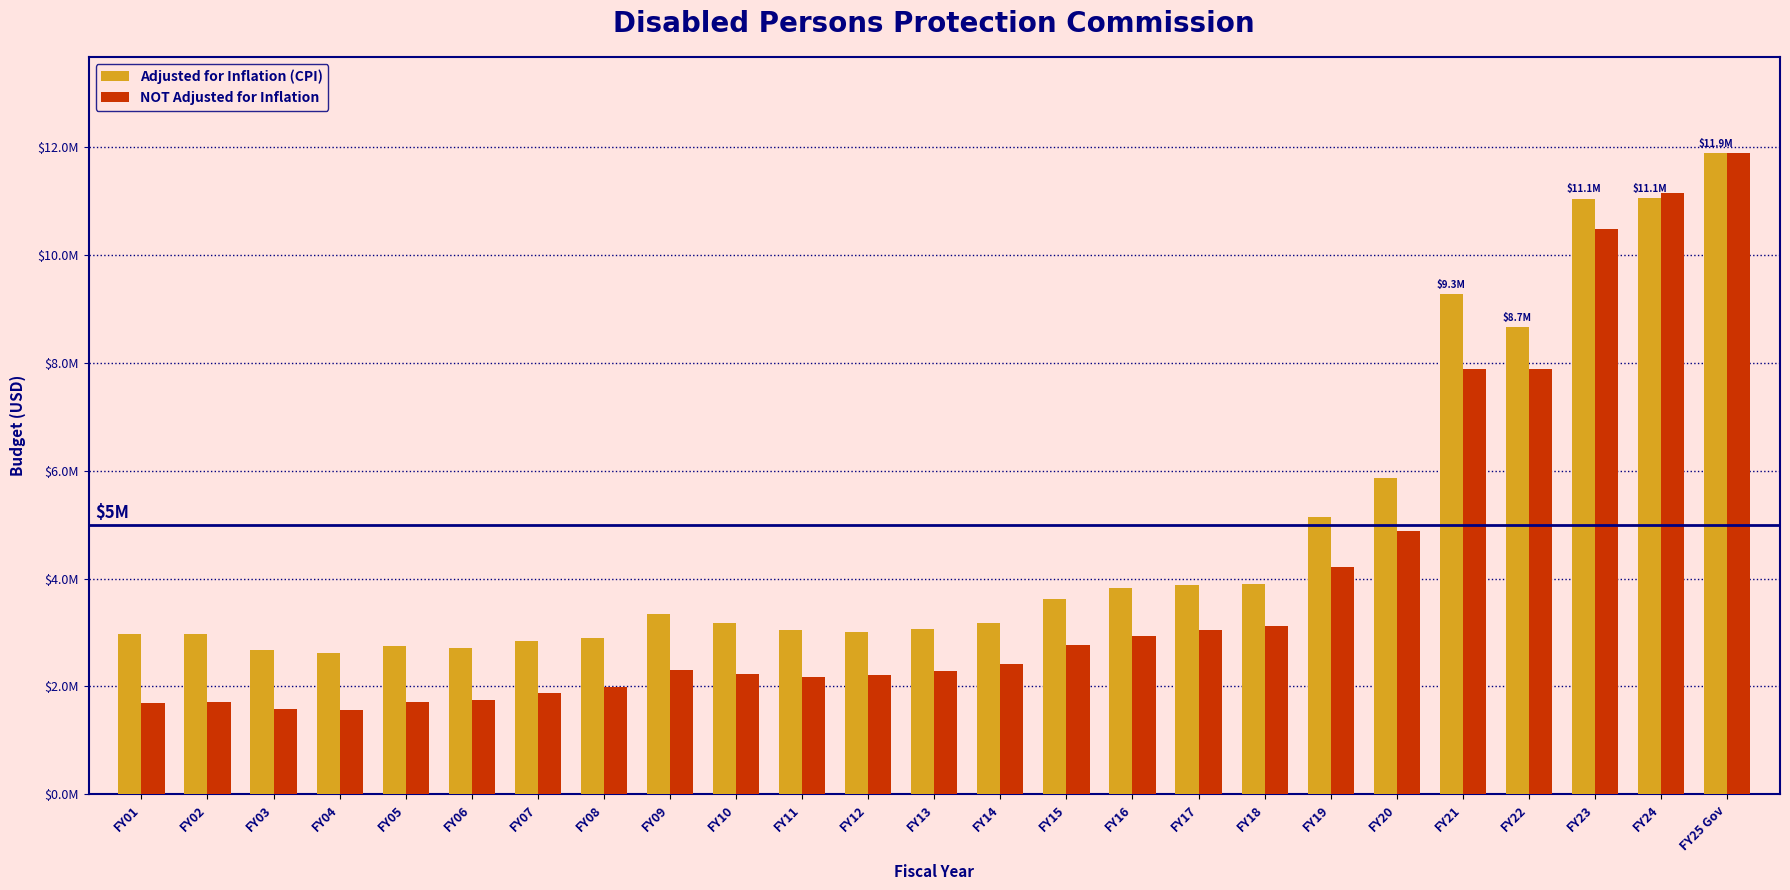

What value does the Adjusted for Inflation (CPI) series have at FY12?

3005848